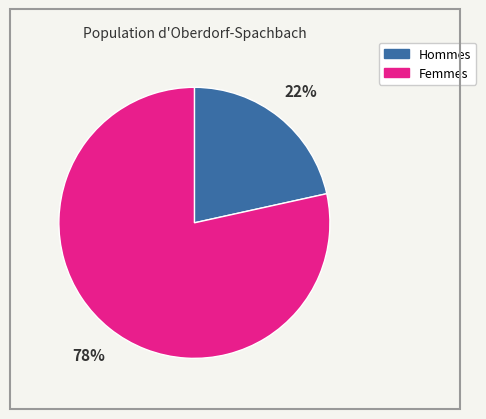

How many slices are in this pie chart?

2